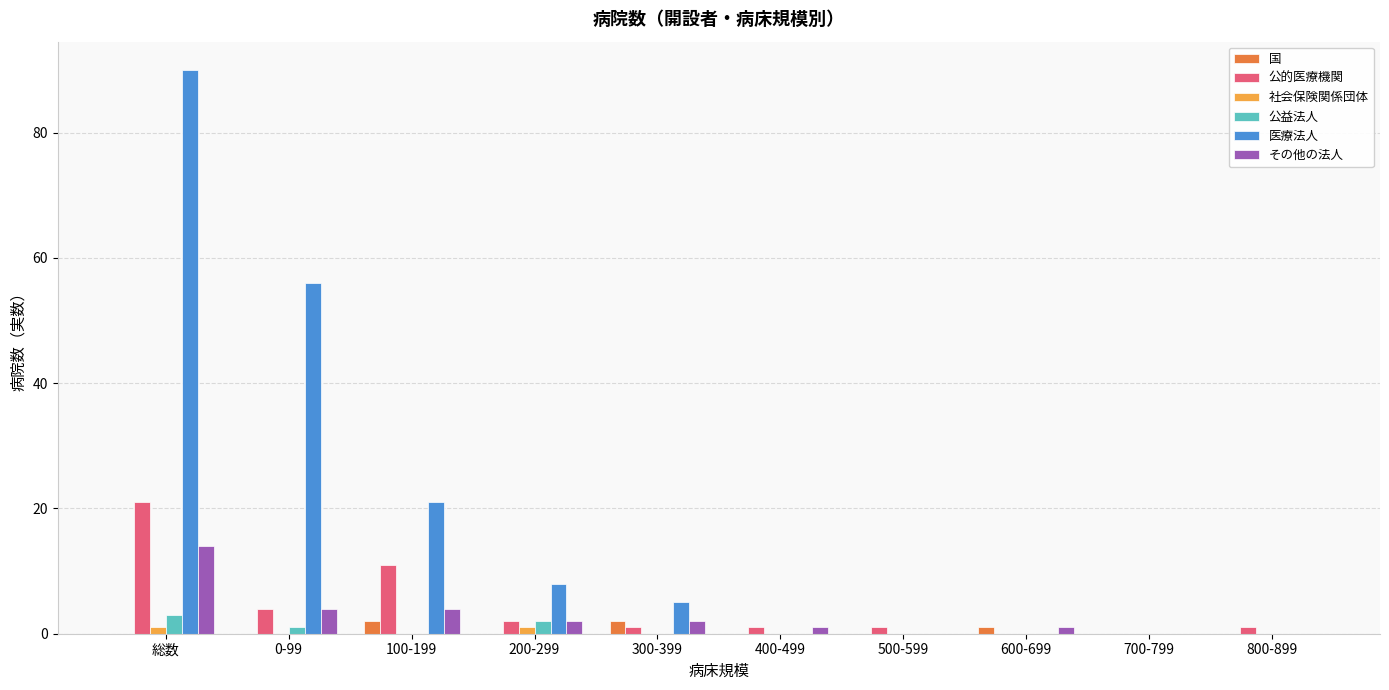

At which category is the sum across all series the highest?

総数